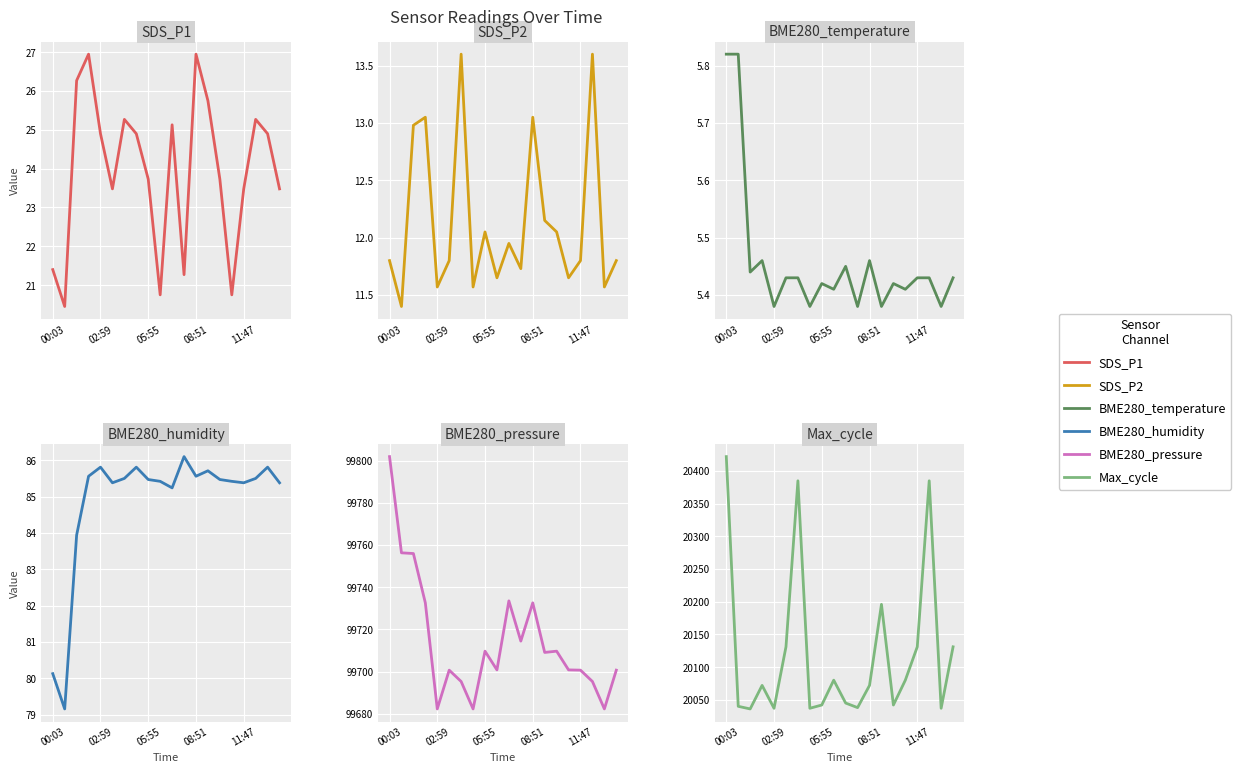

Is the value of SDS_P2 at 12 greater than the value of Max_cycle at 10?

No